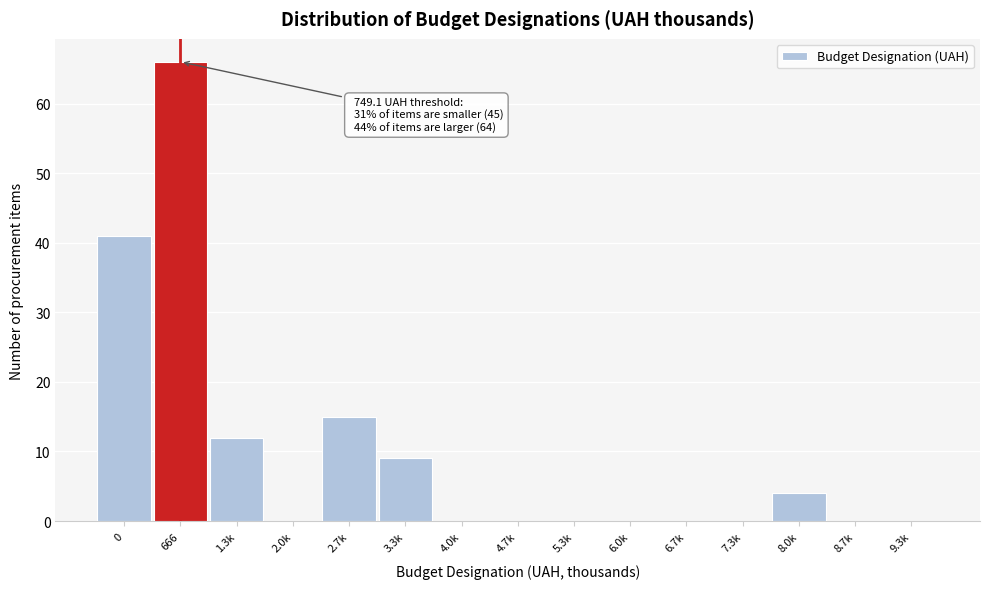

Reading left to right, transcribe all the data shown in this chart.

0=41	666=66	1.3k=12	2.0k=0	2.7k=15	3.3k=9	4.0k=0	4.7k=0	5.3k=0	6.0k=0	6.7k=0	7.3k=0	8.0k=4	8.7k=0	9.3k=0